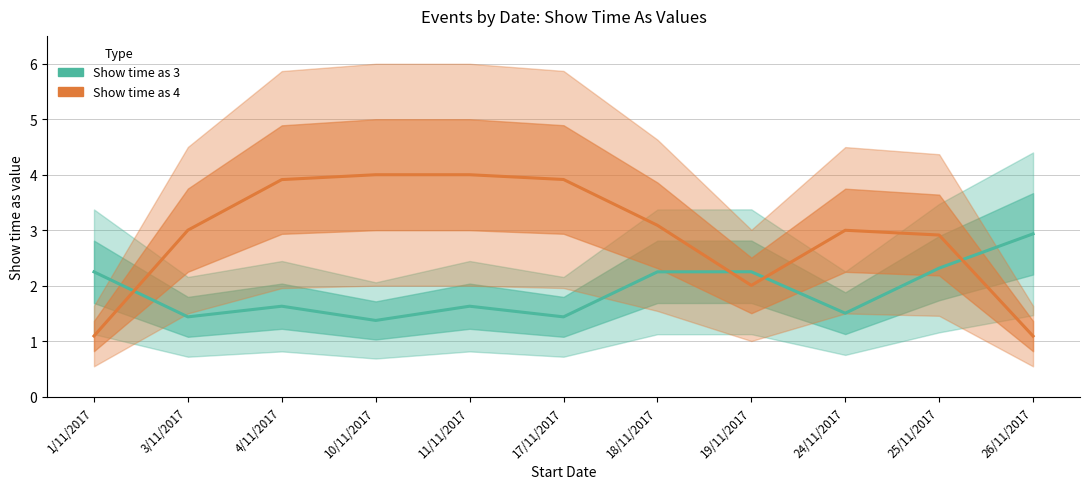

What is the value of the Show time as 4 point at the 8th from the left?

2.0